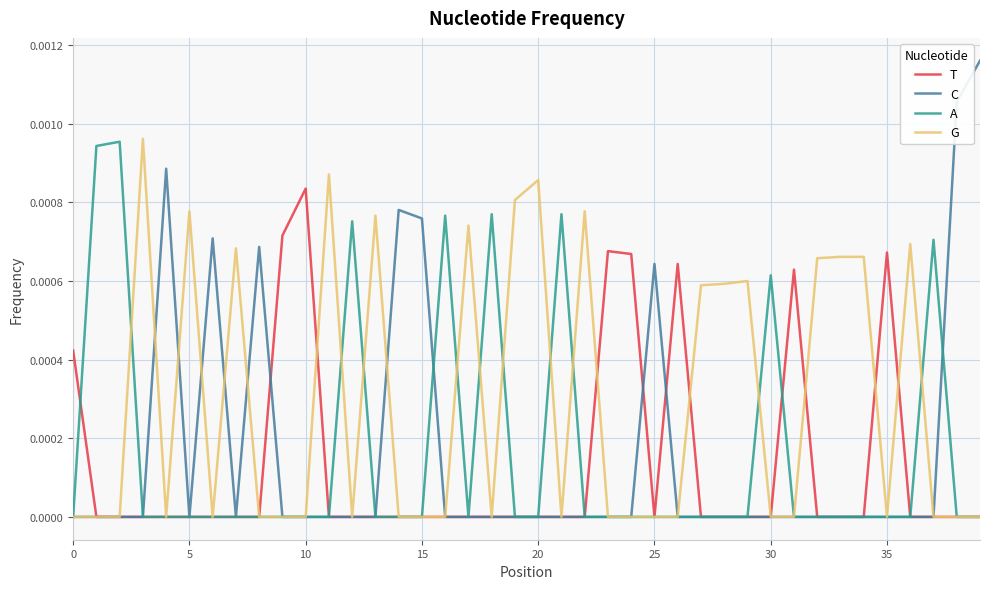

Which series has the largest range (max minus min)?

C